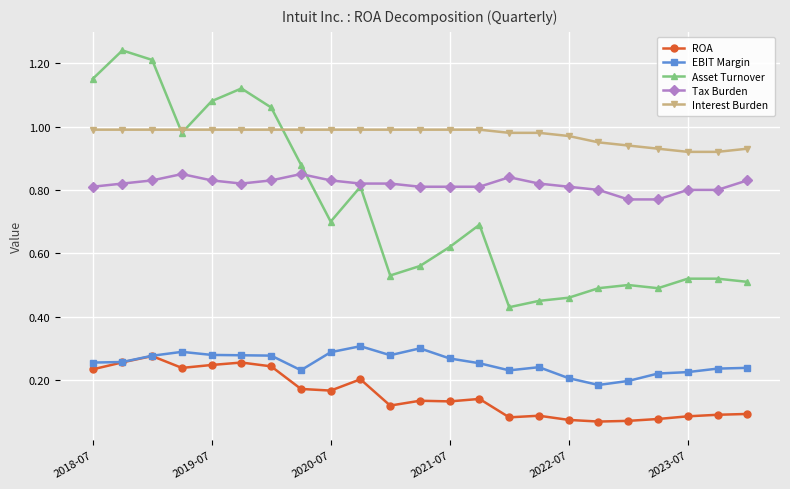

Which series has the largest range (max minus min)?

Asset Turnover